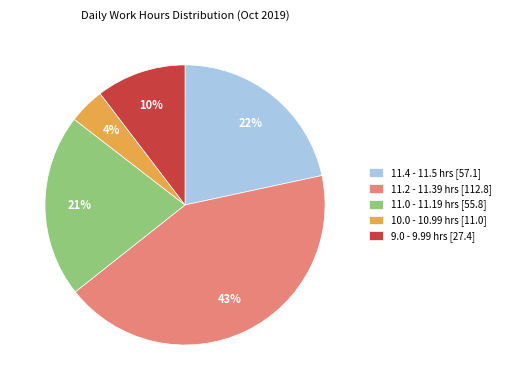

To the nearest percent, what is the difference between the largest and smallest slice percentages?

39%